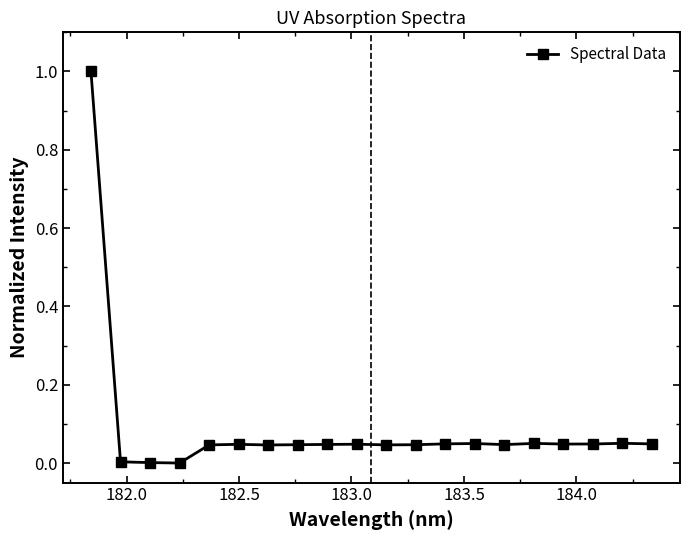

What is the sum of all values?

1.8